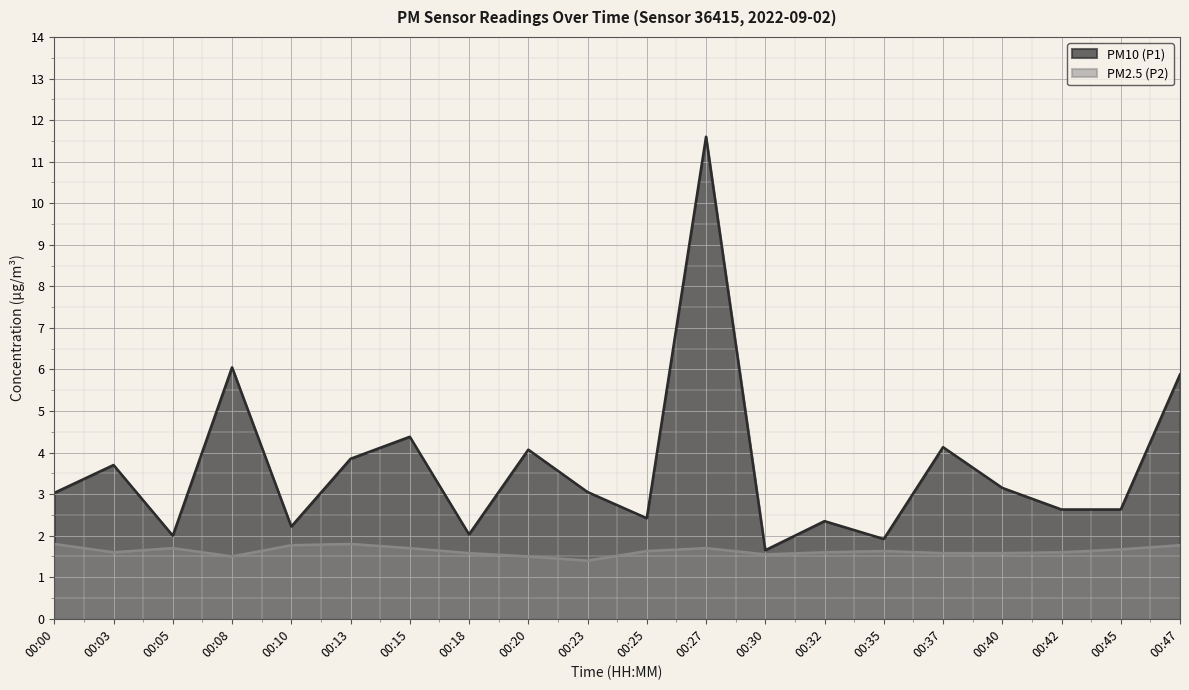

In PM10 (P1), how many points are higher than both neighbors (excluding endpoints)?

7